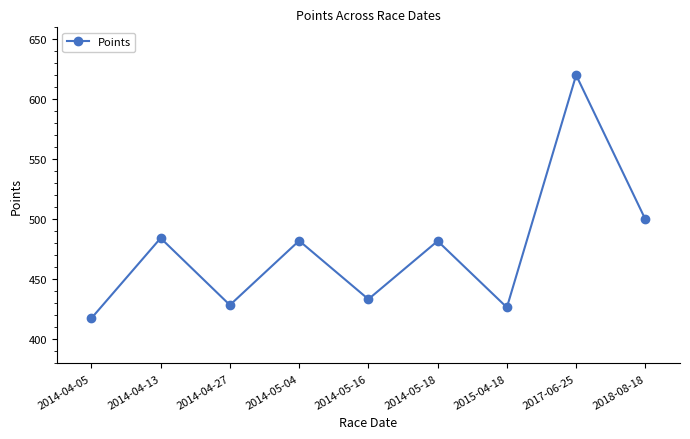

What is the label of the 2nd point from the right?

2017-06-25